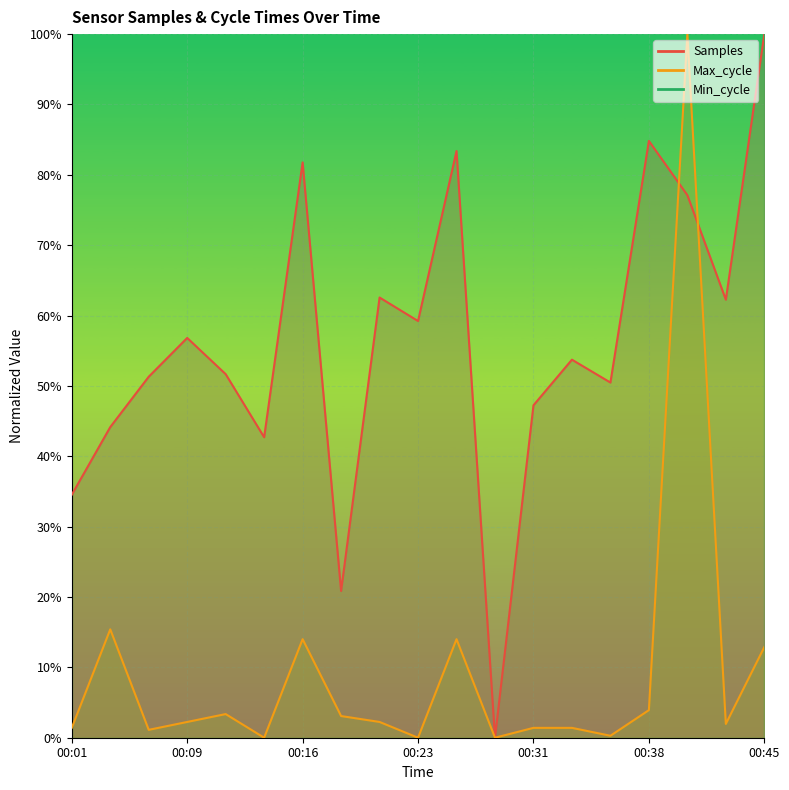

True or false: Samples has a value of 0.2 at 00:04.

False